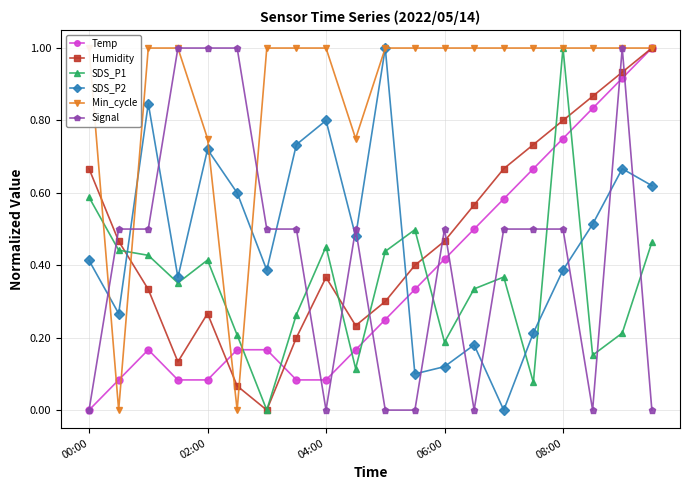

Which category has the highest value in the SDS_P1 series?

08:00